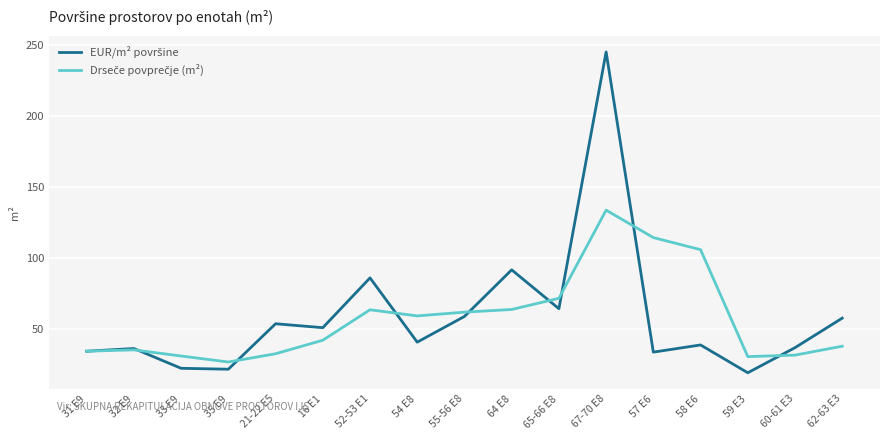

What is the total value across all series at 16 E1?

92.6